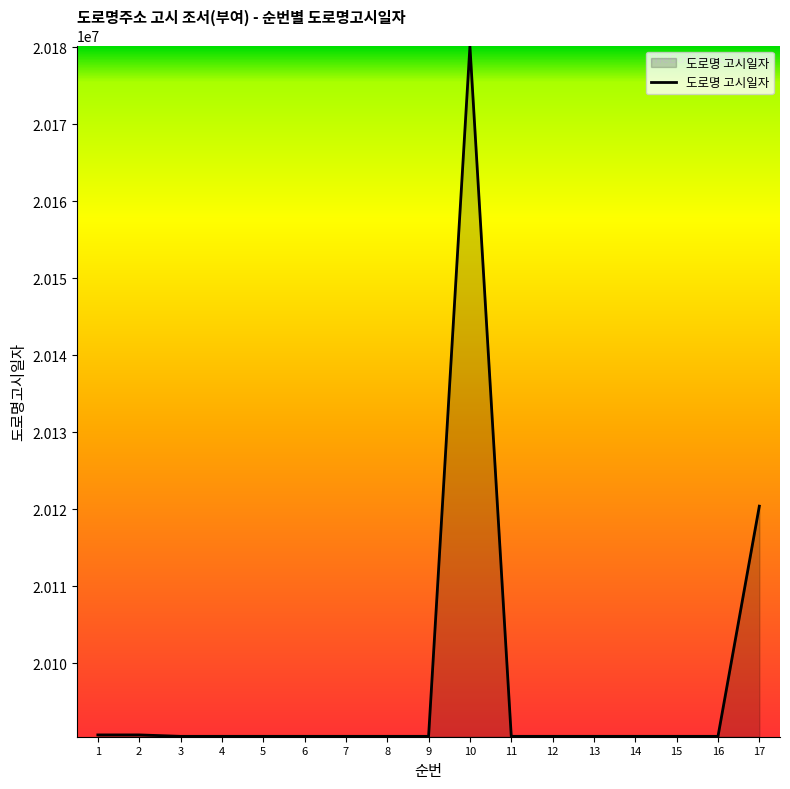

What is the difference between the maximum and minimum values?

89600